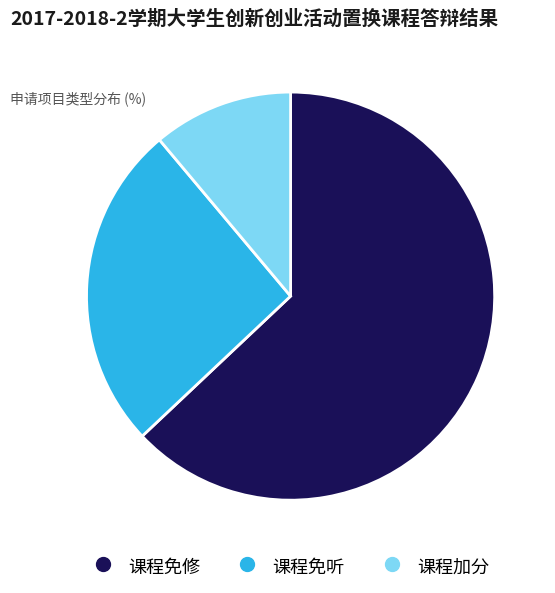

Is the sum of 课程免听 and 课程加分 greater than half?

No